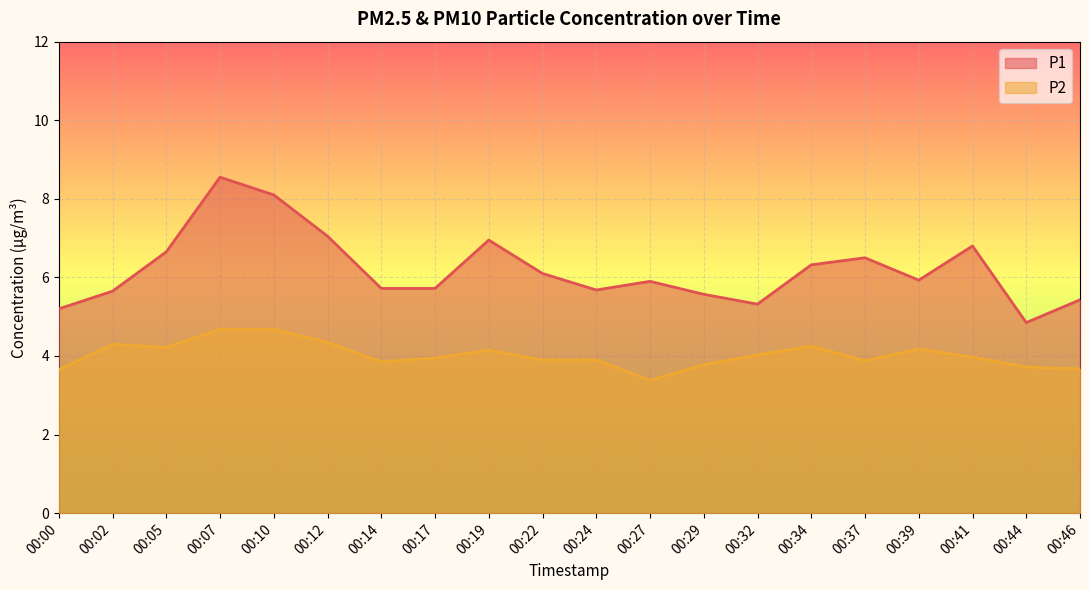

True or false: P2 has a value of 1.7 at 00:37.

False